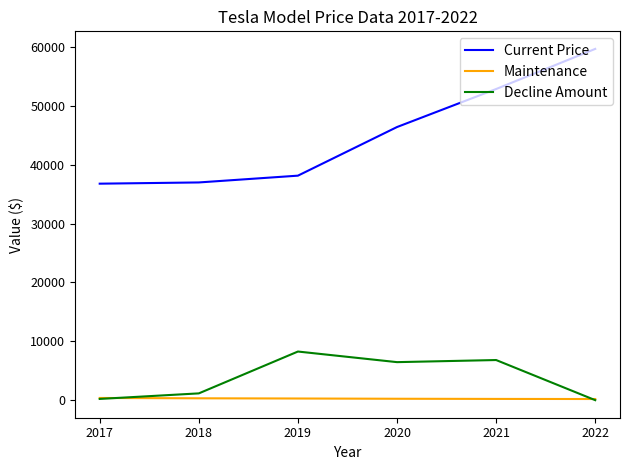

Rank the series by their maximum value, from highest to lowest.

Current Price, Decline Amount, Maintenance